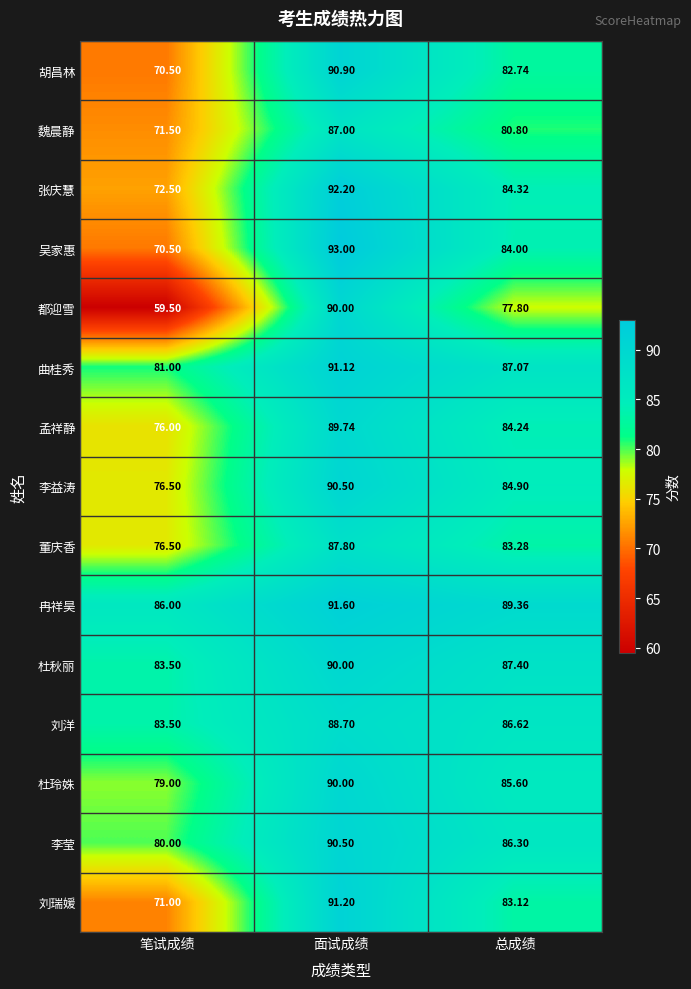

Which series has the largest range (max minus min)?

都迎雪